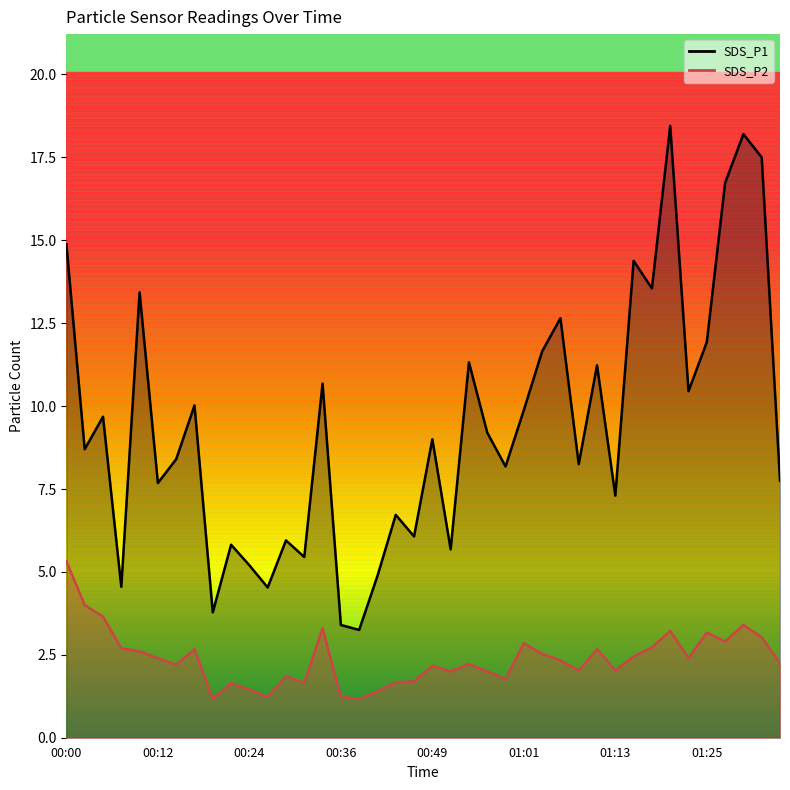

What is the sum of all SDS_P1 values?

376.4